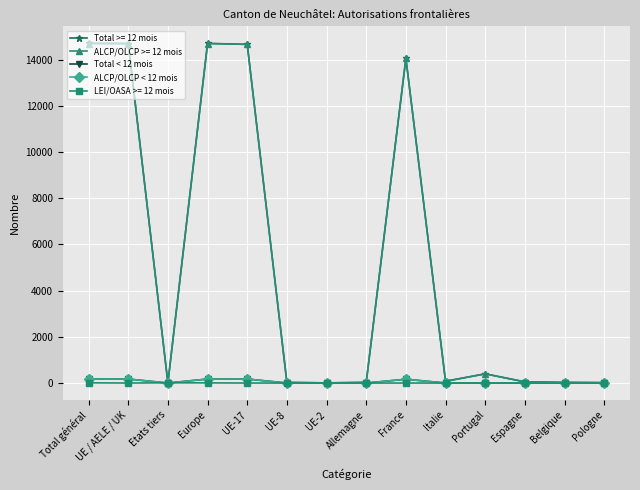

What is the label of the 8th point from the left?

Allemagne